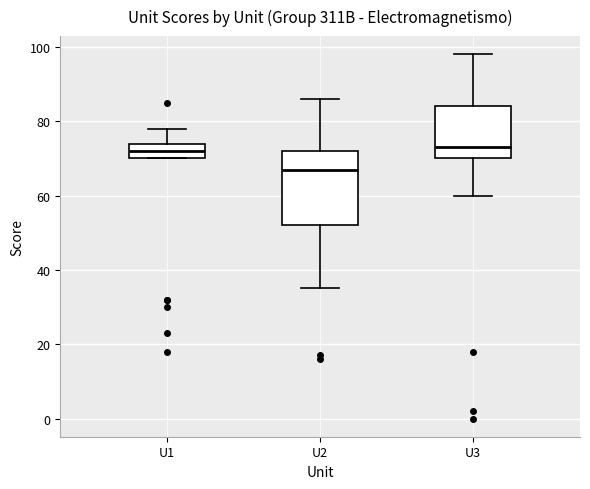

Reading left to right, transcribe this box plot: for each box, give where its median line is, the range the box spans, and where its two whiskers end, as read against the y-axis. The values are not printed on the chart, so give them approximately, as read against the axis.

U1: median 72, box 70 to 74, whiskers 70 to 78
U2: median 68, box 52 to 72, whiskers 36 to 86
U3: median 74, box 70 to 84, whiskers 60 to 98